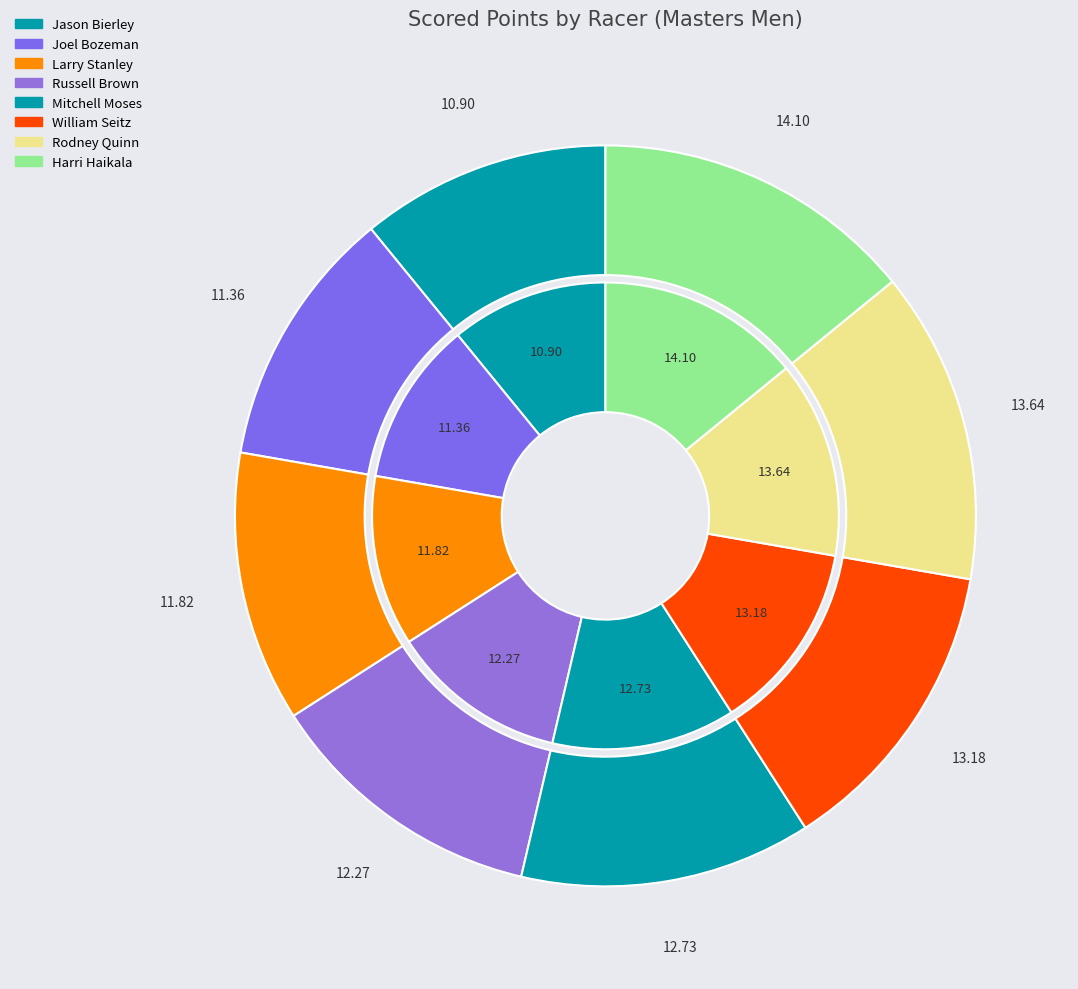

What percentage is the Larry Stanley slice, to the nearest percent?

12%